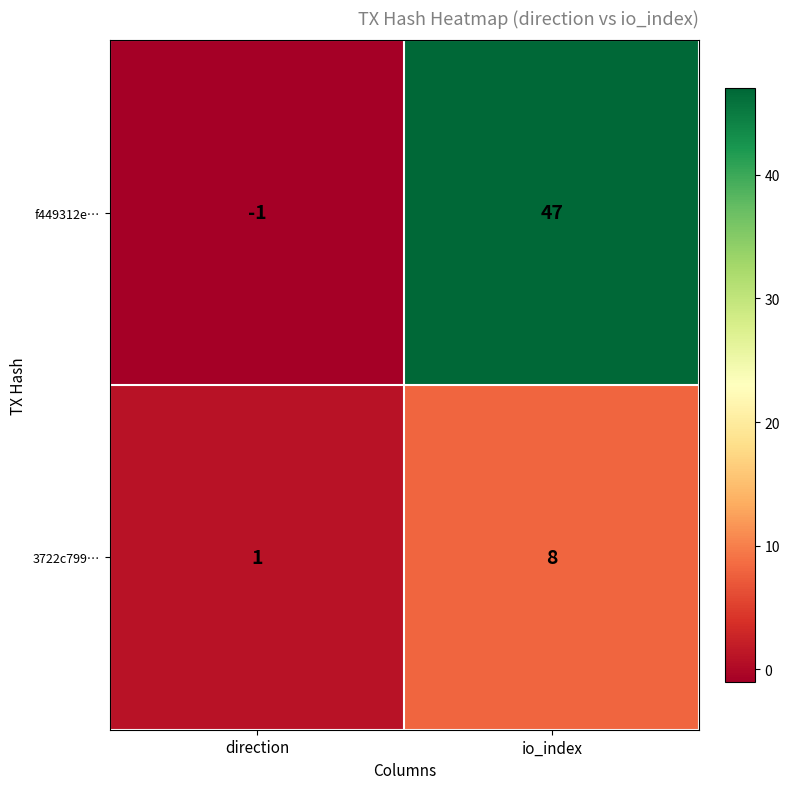

What is the sum of the f449312e… values at direction and io_index?

46